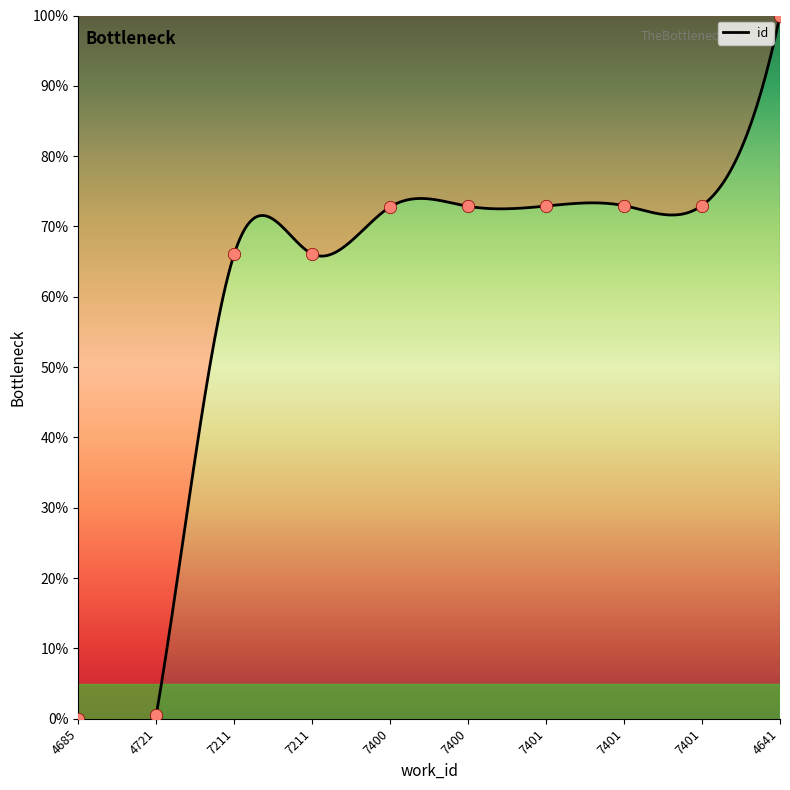

Which has a higher value, 4685 or 4721?

4721